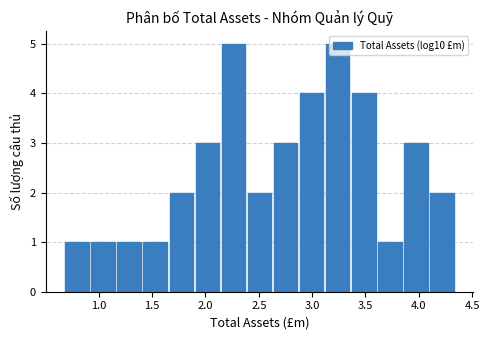

Reading left to right, list every bar in this chart as the range it spans on the x-axis followed by its height. Neither the bar edges nor the heights are printed on the chart, so give them approximately, as read against the axes.

0.65 to 0.90: 1
0.90 to 1.15: 1
1.15 to 1.40: 1
1.40 to 1.65: 1
1.65 to 1.90: 2
1.90 to 2.15: 3
2.15 to 2.40: 5
2.40 to 2.65: 2
2.65 to 2.85: 3
2.85 to 3.10: 4
3.10 to 3.35: 5
3.35 to 3.60: 4
3.60 to 3.85: 1
3.85 to 4.10: 3
4.10 to 4.35: 2